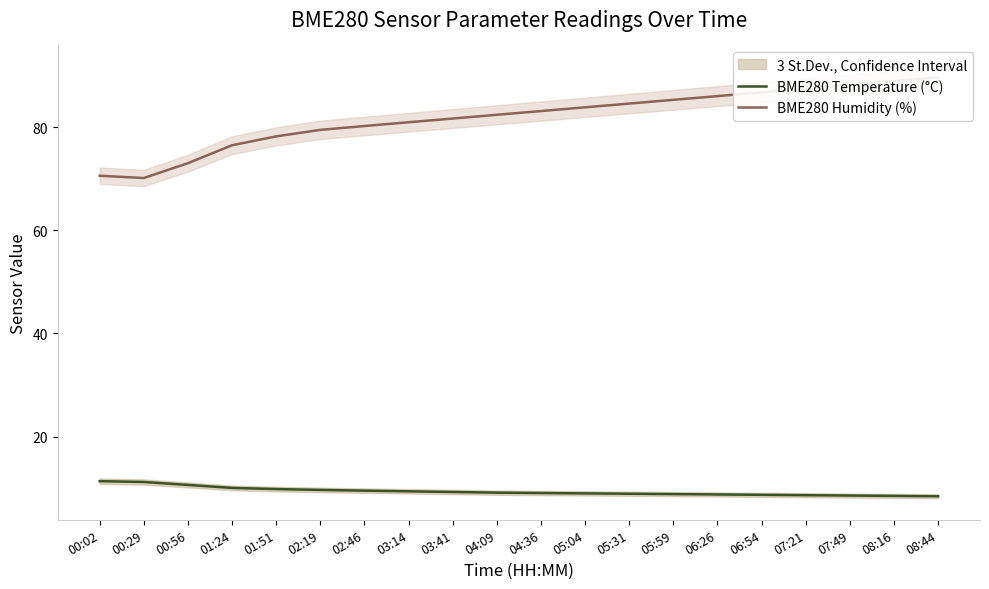

Rank the categories by BME280 Humidity (%) value from highest to lowest.

08:44, 08:16, 07:49, 07:21, 06:54, 06:26, 05:59, 05:31, 05:04, 04:36, 04:09, 03:41, 03:14, 02:46, 02:19, 01:51, 01:24, 00:56, 00:02, 00:29